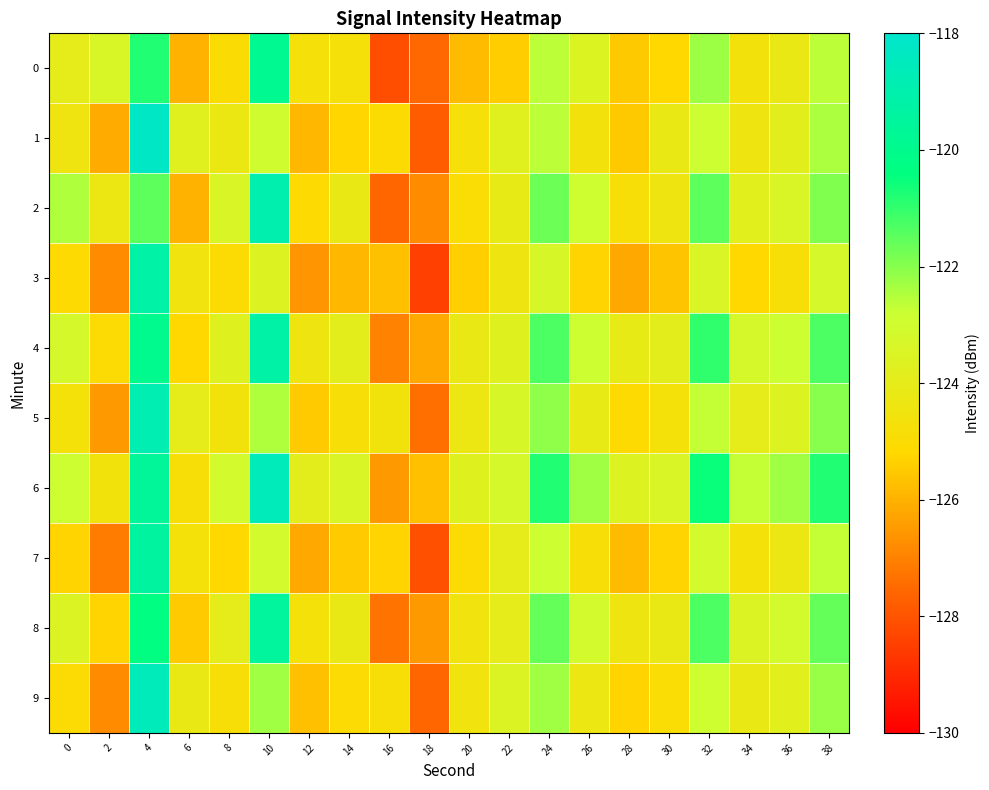

List the series in order of their peak value, lowest first.

0, 8, 7, 3, 4, 2, 5, 6, 9, 1